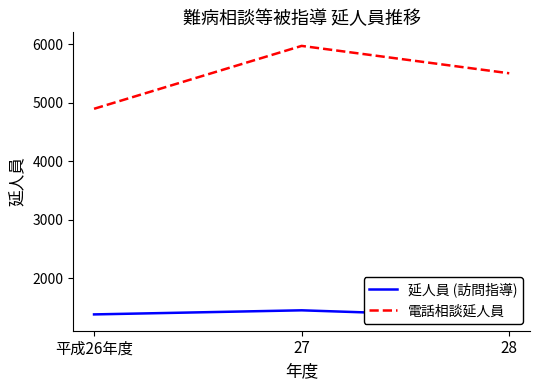

Rank the series at 平成26年度 from lowest to highest value.

延人員 (訪問指導), 電話相談延人員